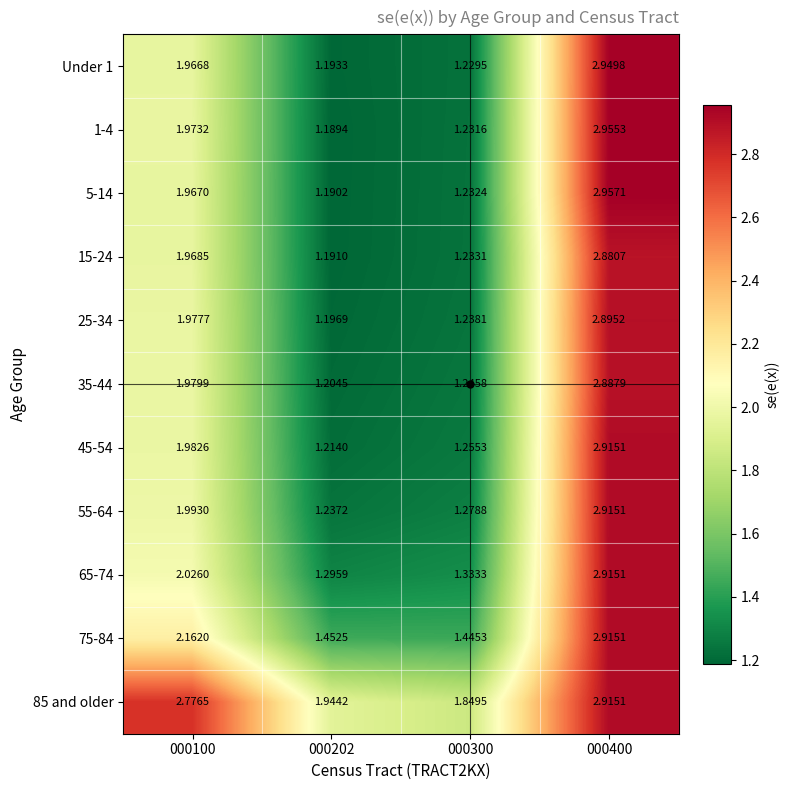

Which series has the largest range (max minus min)?

5-14